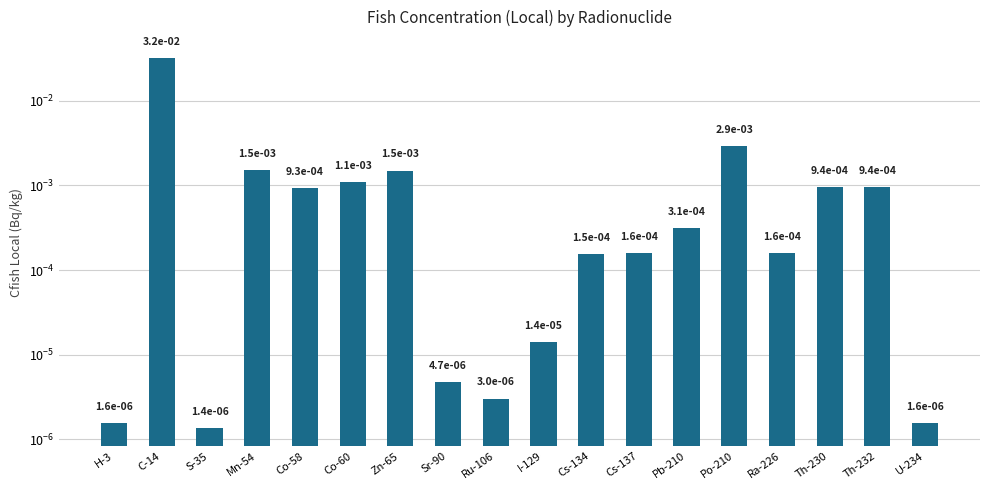

True or false: the data shows 0.0 at Pb-210.

False